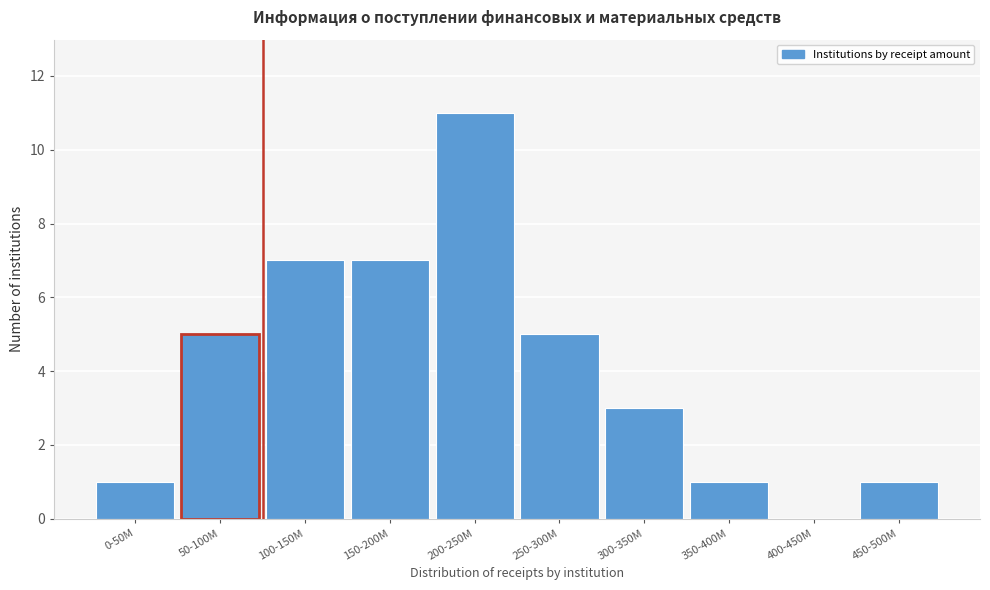

Reading left to right, extract all data points from this chart.

0-50M=1	50-100M=5	100-150M=7	150-200M=7	200-250M=11	250-300M=5	300-350M=3	350-400M=1	400-450M=0	450-500M=1